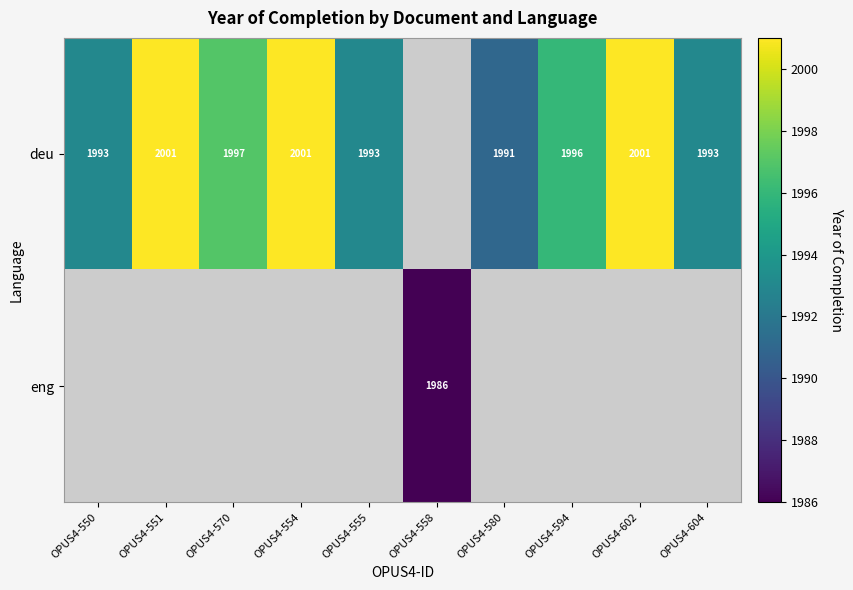

How many categories are shown in the chart?

10